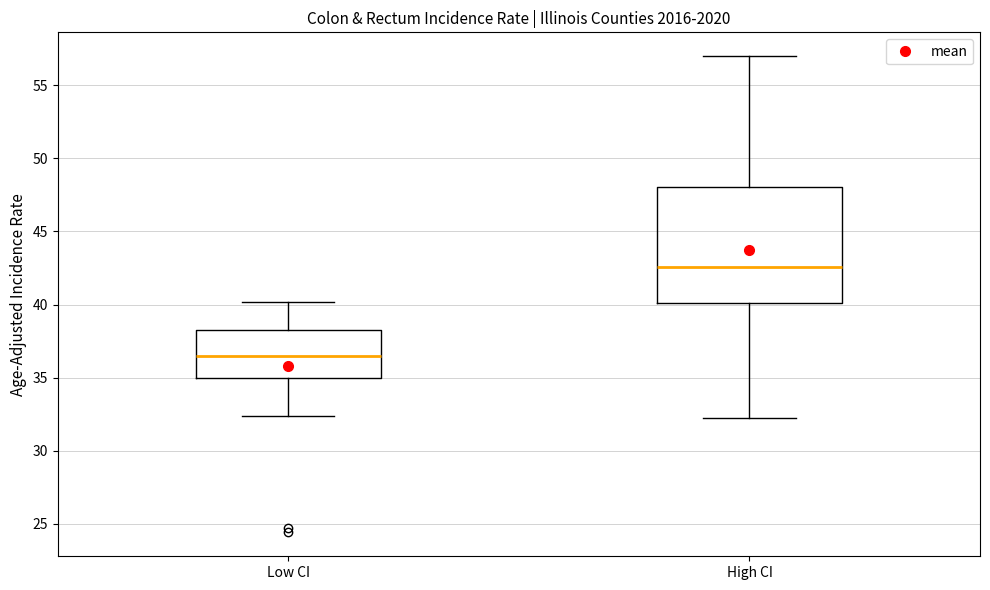

Which box is the tallest, from its lower edge to its upper edge?

High CI